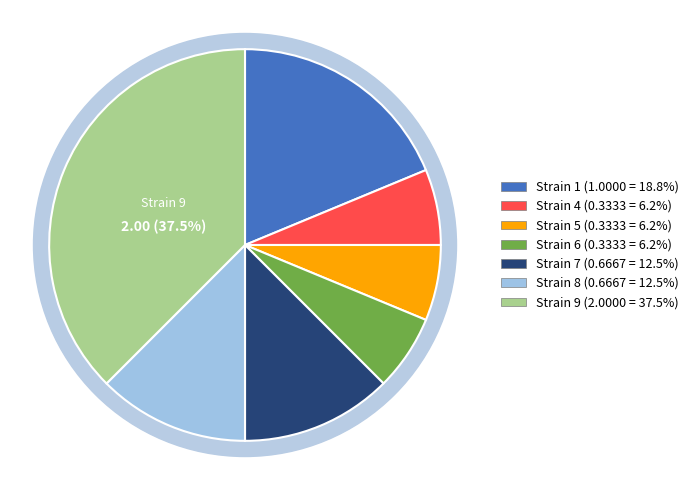

What is the change in value from 1 to 5?

-0.7